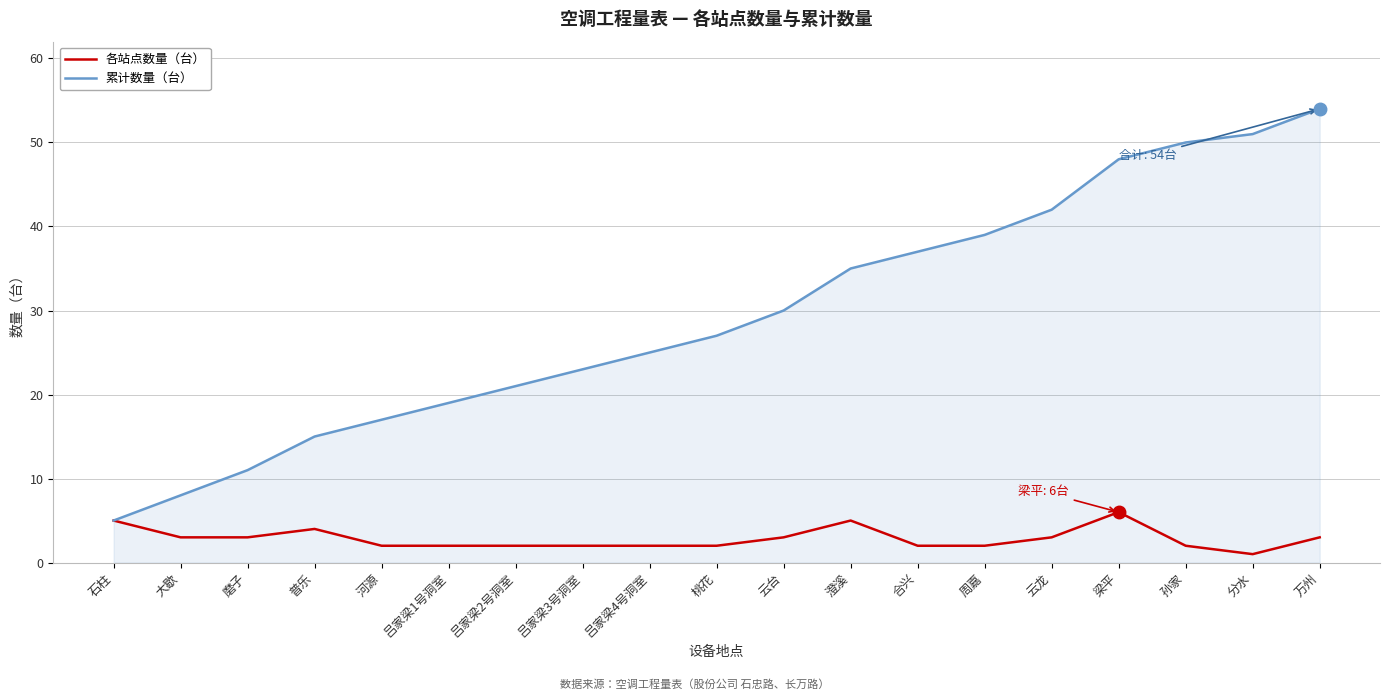

Between 桃花 and 分水, which series saw the biggest shift?

累计数量（台）